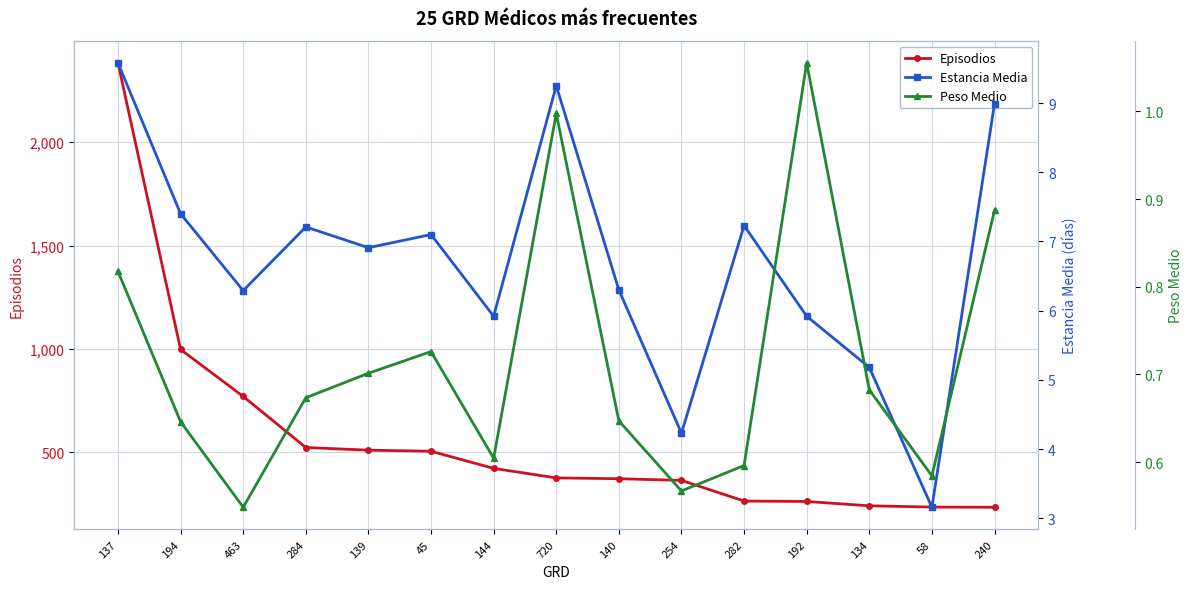

What is the average value of the Estancia Media series?

6.7